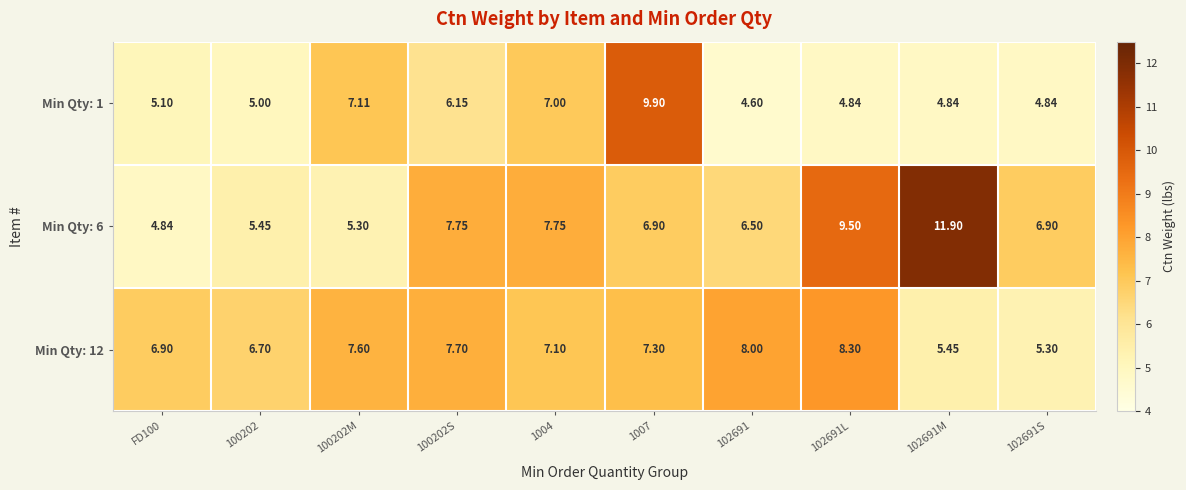

List the series in order of their peak value, lowest first.

Min Qty: 12, Min Qty: 1, Min Qty: 6